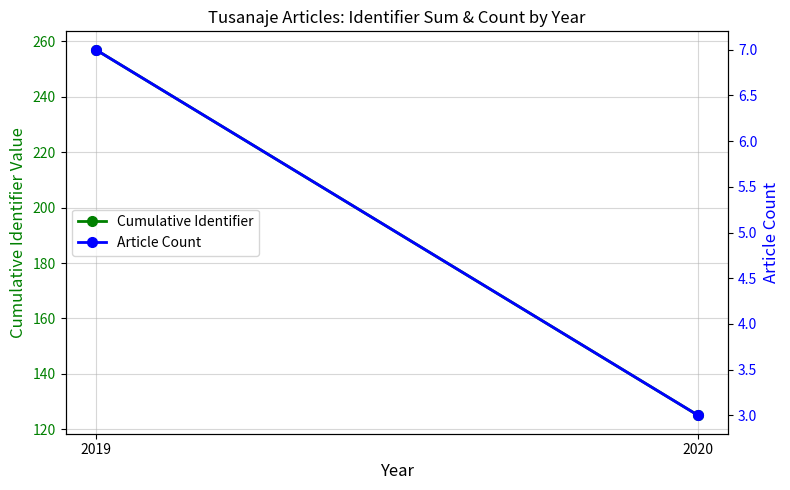

Is the value of Cumulative Identifier at 2019 greater than the value of Article Count at 2019?

Yes